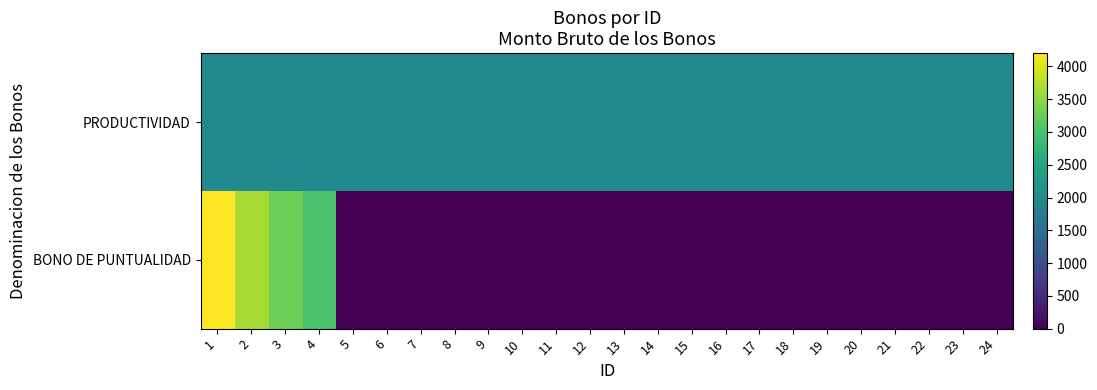

What is the total value across all series at 4?

5011.9